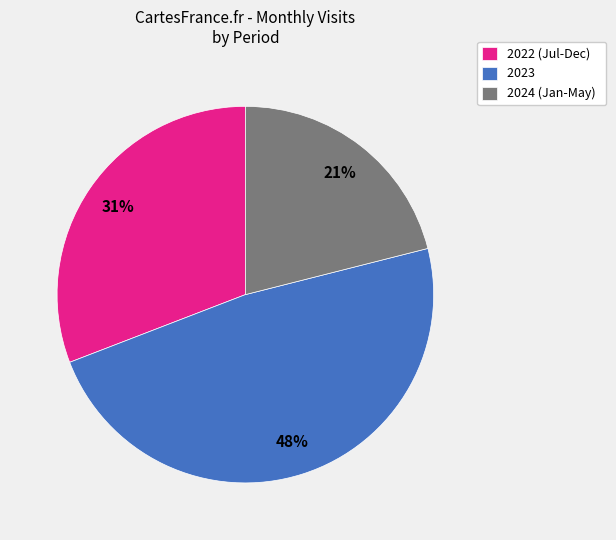

Is there any slice that represents more than half of the pie?

No